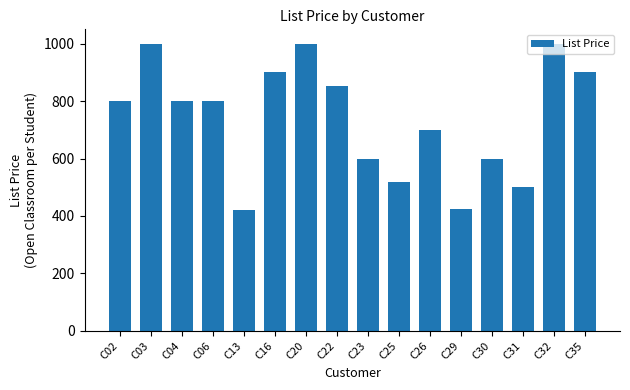

What value does the data have at C16?

900.0